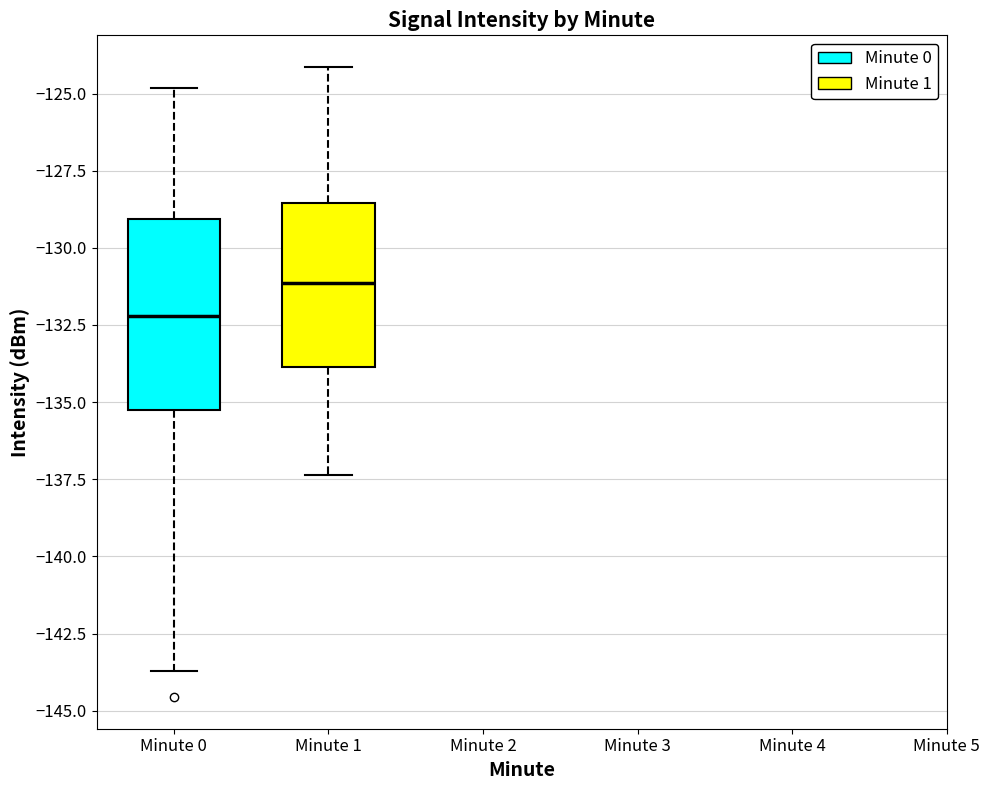

Where is the lower edge of the box for Minute 1 on the y-axis? The values are not printed on the chart, so give them approximately, as read against the axis.

-134.0